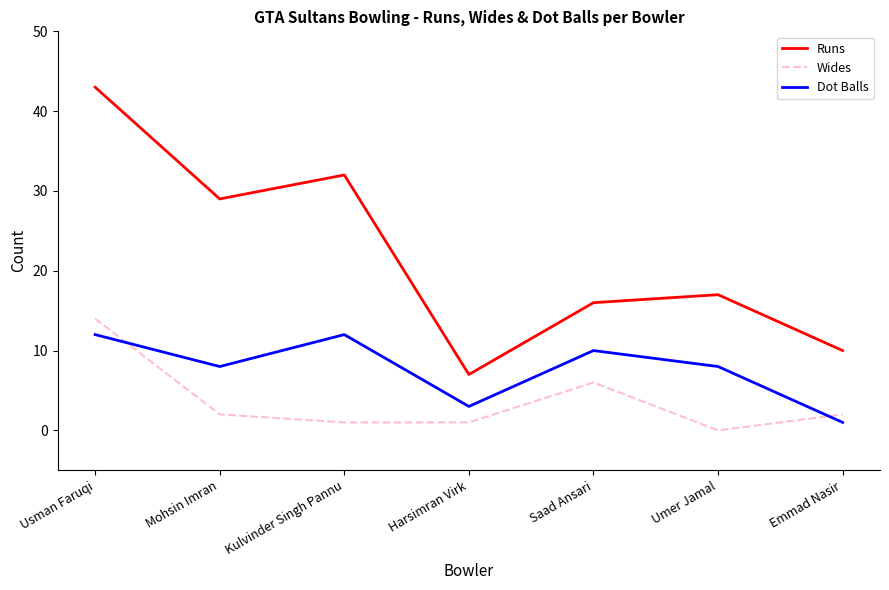

Which series has the largest total across all categories?

Runs